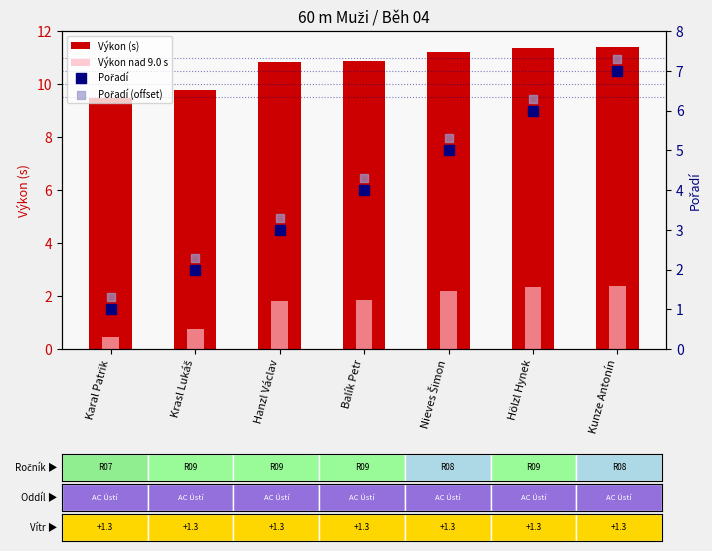

Which series has the largest total across all categories?

Výkon (s)